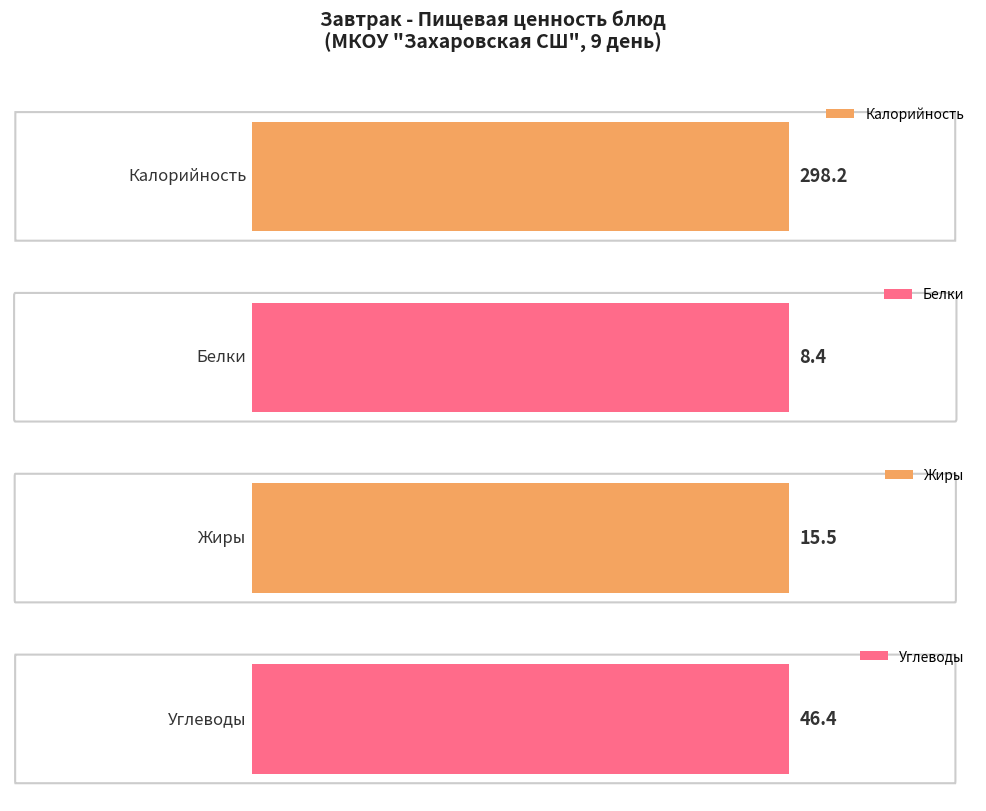

How many series are shown in this chart?

4